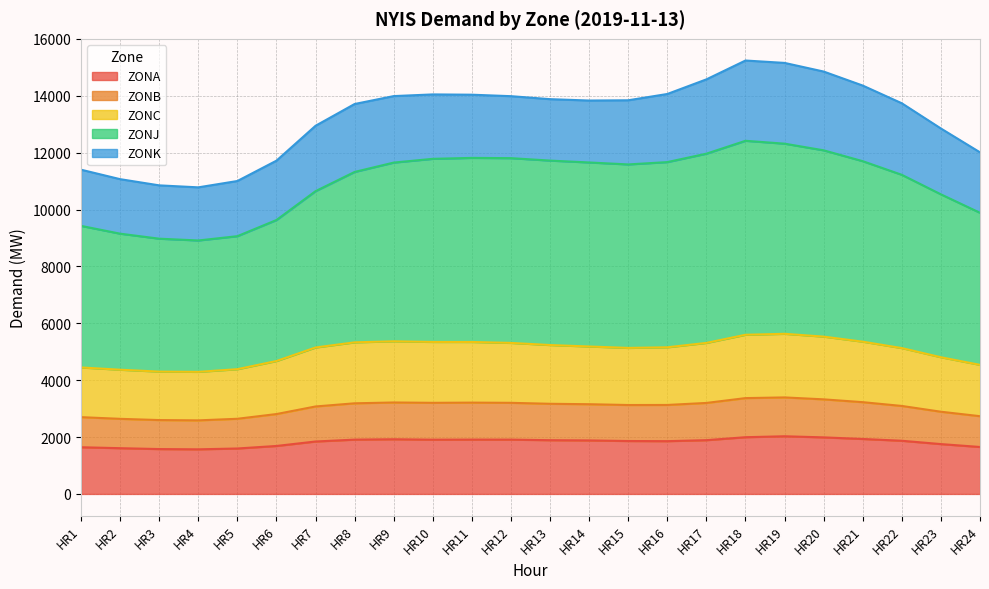

What is the maximum value for ZONA?

2028